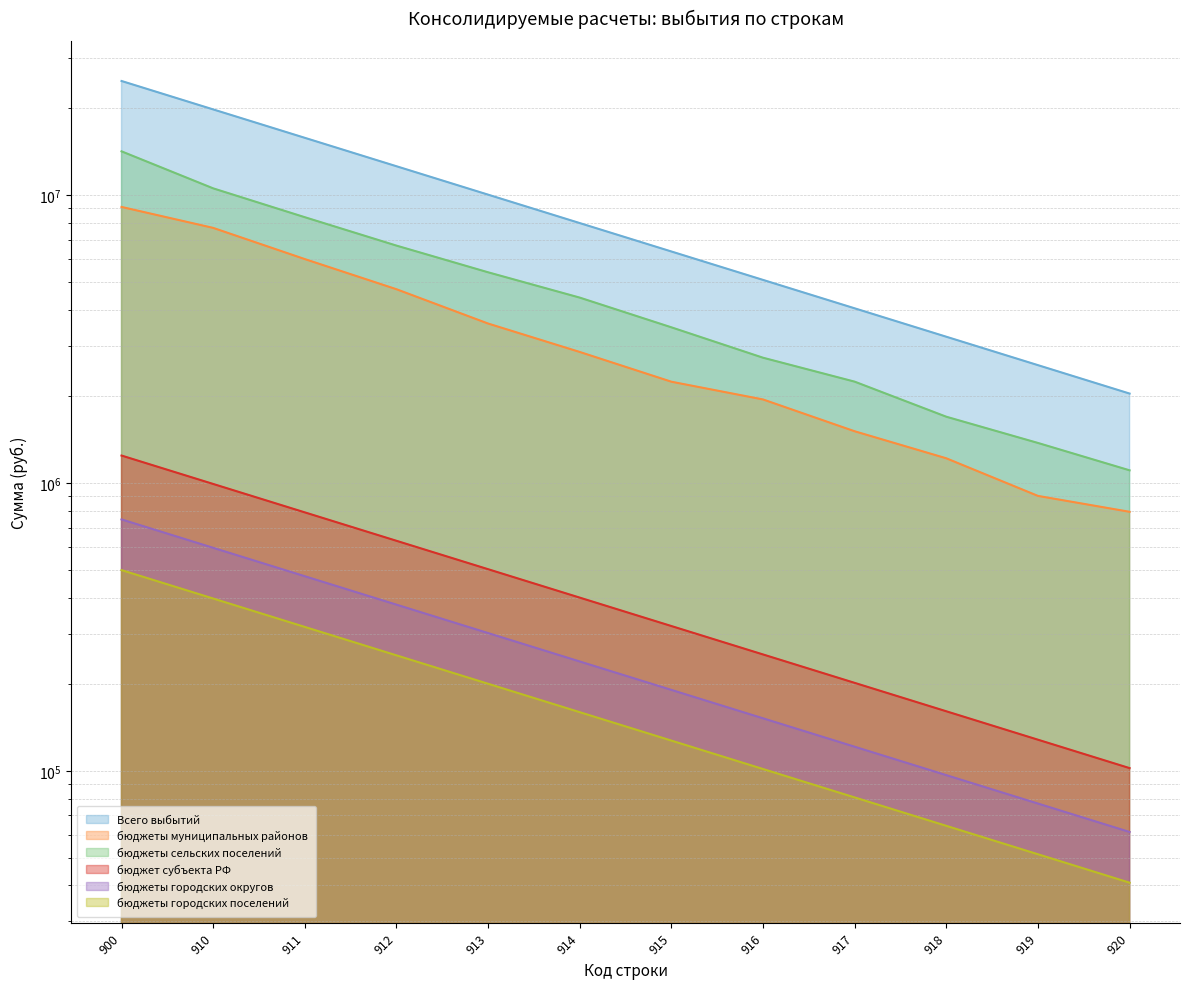

At which category is the sum across all series the highest?

900